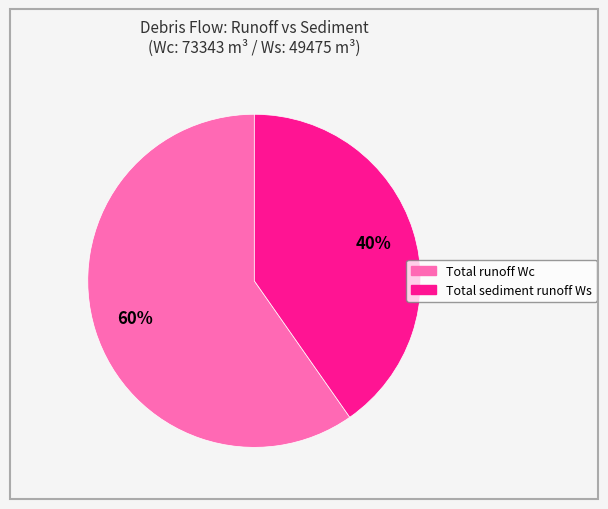

Rank the categories by value from highest to lowest.

Total runoff Wc, Total sediment runoff Ws